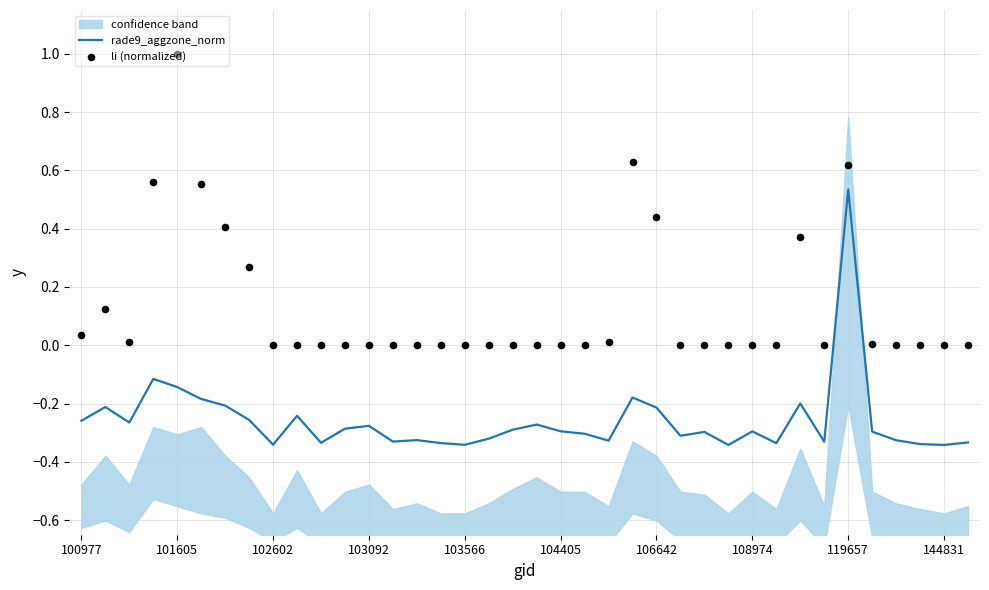

Which series reaches the minimum Y coordinate?

rade9_aggzone_norm